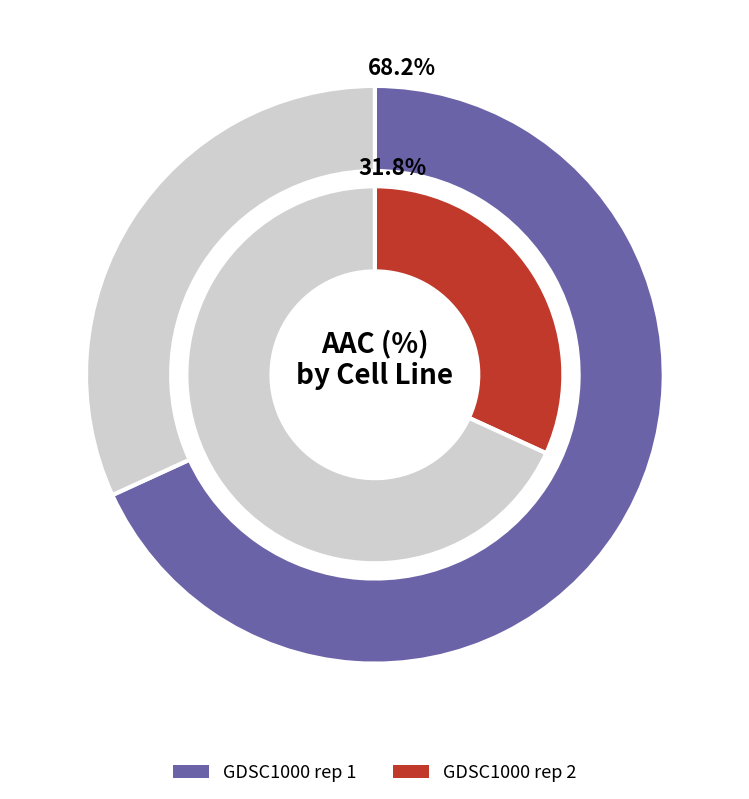

Rank the categories by value from lowest to highest.

GDSC1000 rep 2, GDSC1000 rep 1